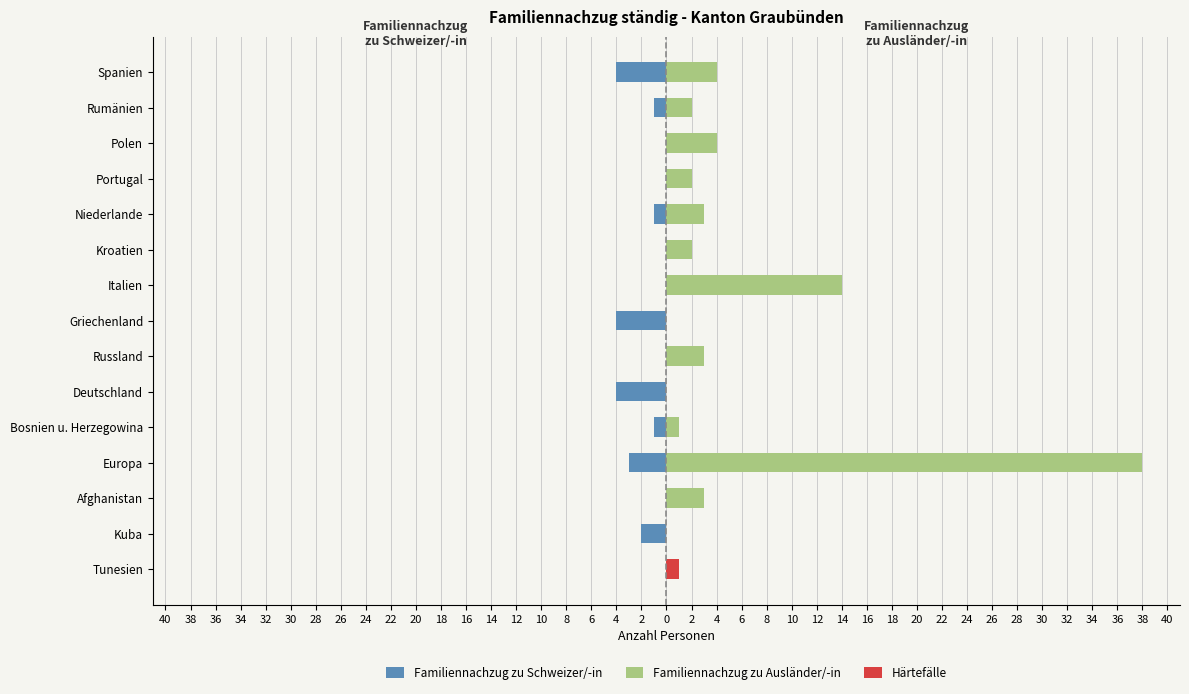

Are the bars grouped side by side (vs. stacked)?

Yes